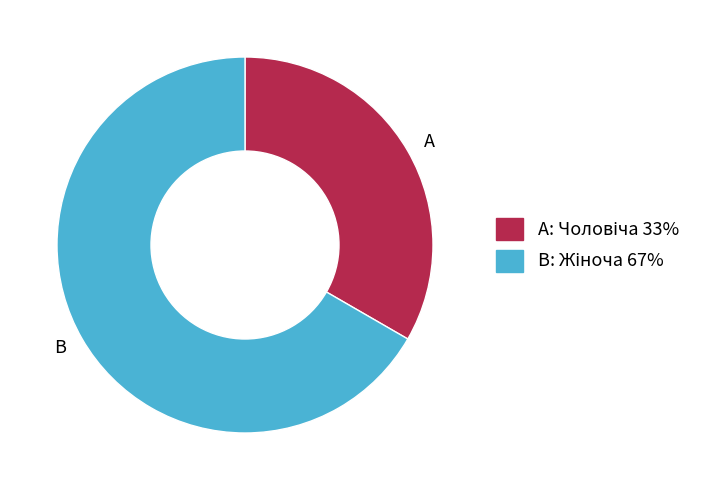

Is there a majority slice in this chart?

Yes